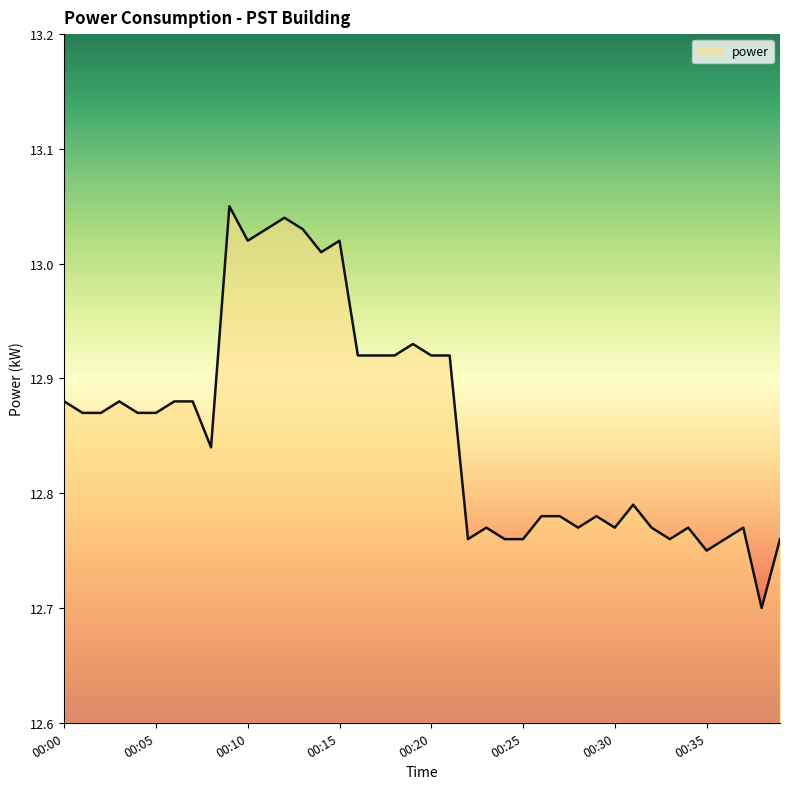

What is the minimum value shown in the chart?

12.7